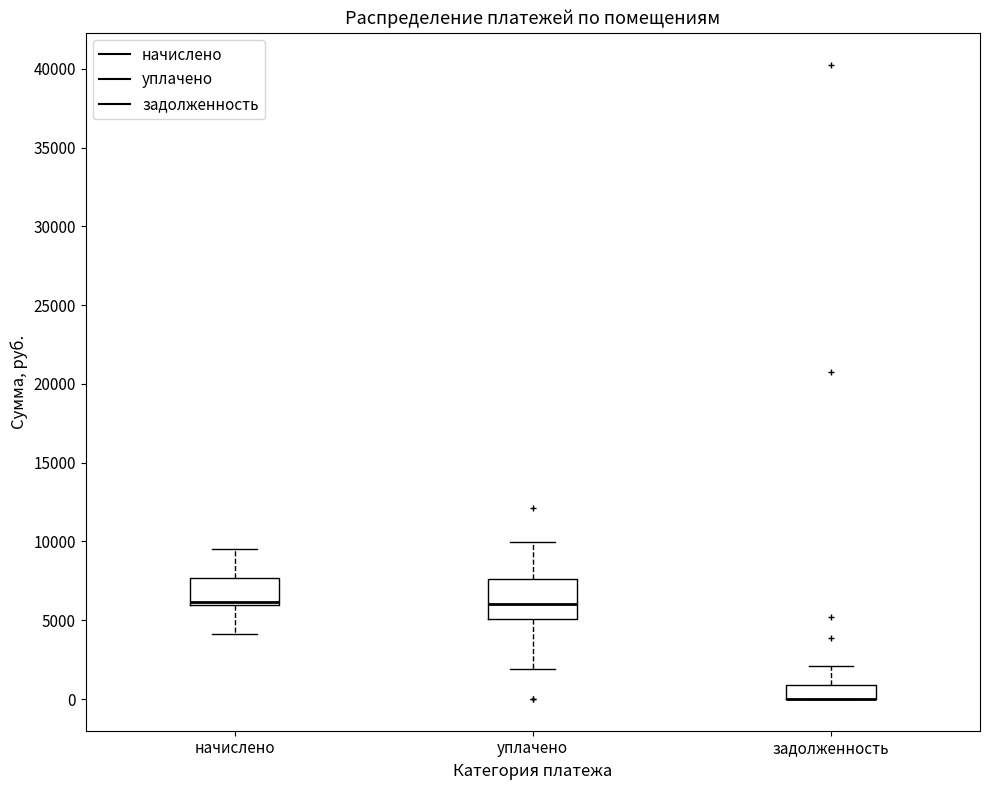

Which box is the tallest, from its lower edge to its upper edge?

уплачено